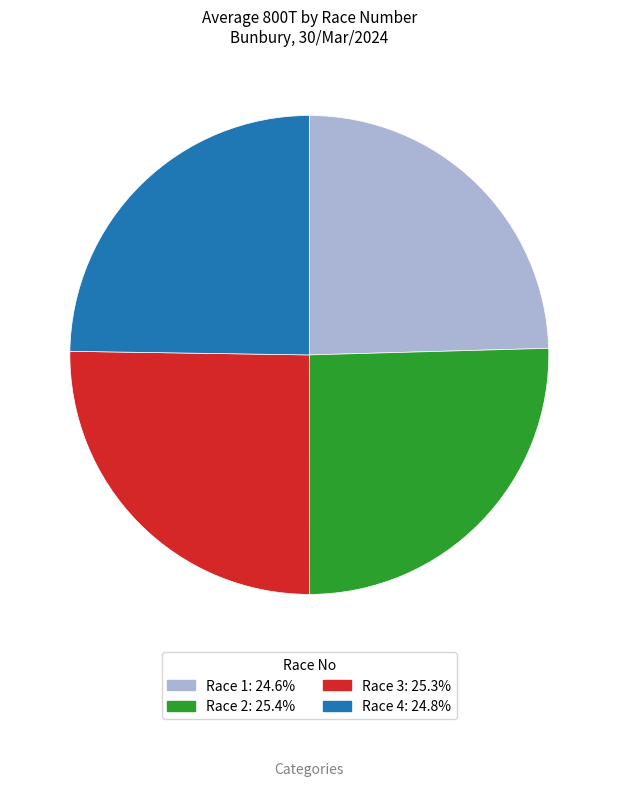

Does any single category account for the majority?

No